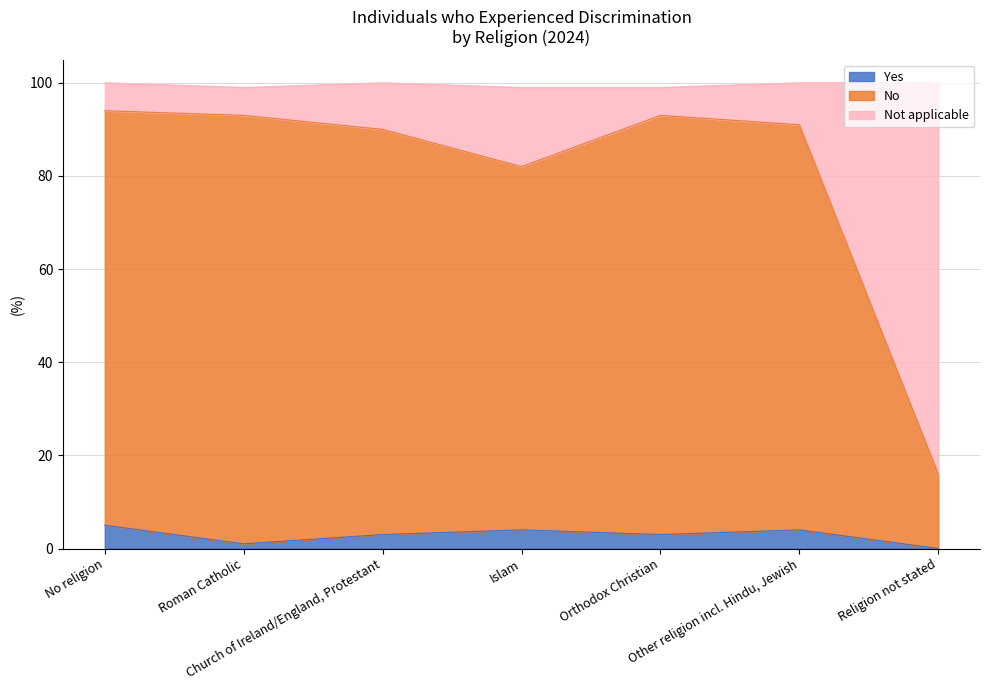

What is the maximum value for Yes?

5